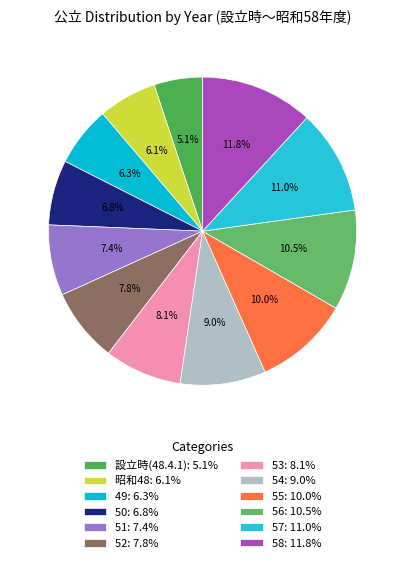

Do 昭和48 and 56 together represent more than half of the pie?

No